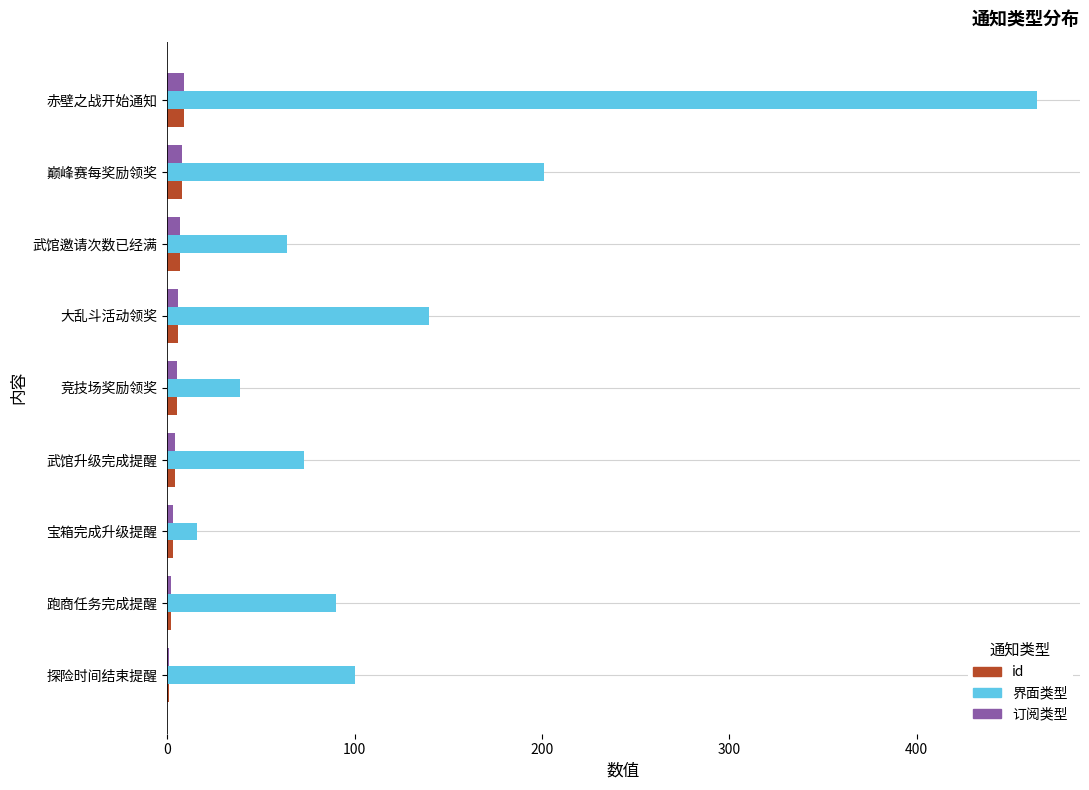

Is it true that 界面类型 equals 73 at 武馆升级完成提醒?

True